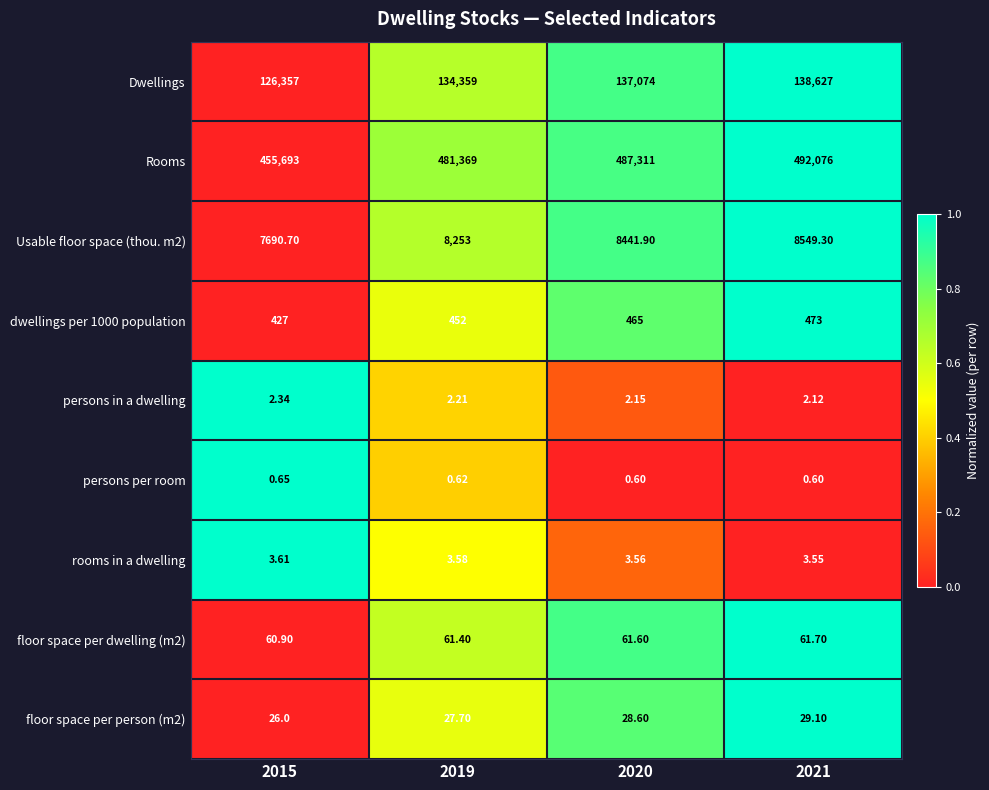

At which category is the sum across all series the highest?

2021